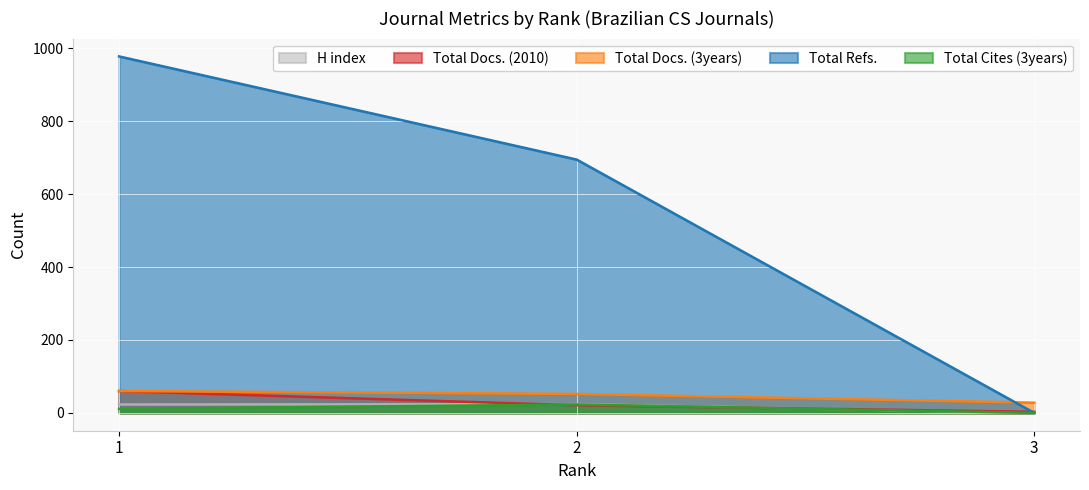

Between 1 and 3, which series saw the biggest shift?

Total Refs.